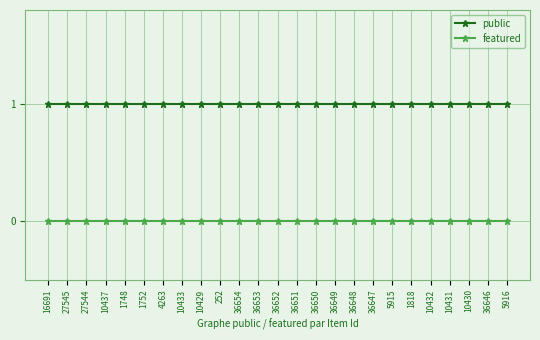

Rank the series by their average value, from highest to lowest.

public, featured